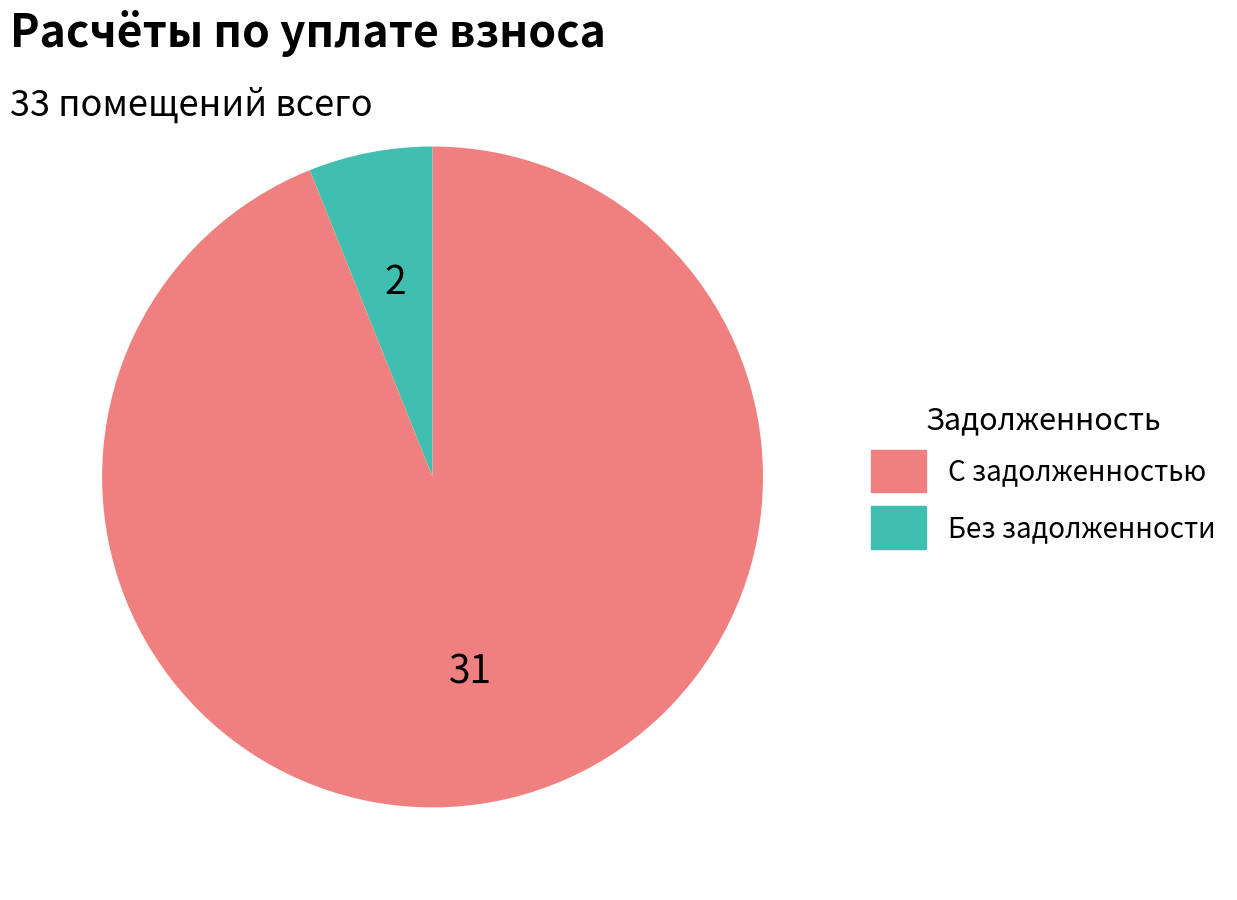

How many segments does this pie chart have?

2